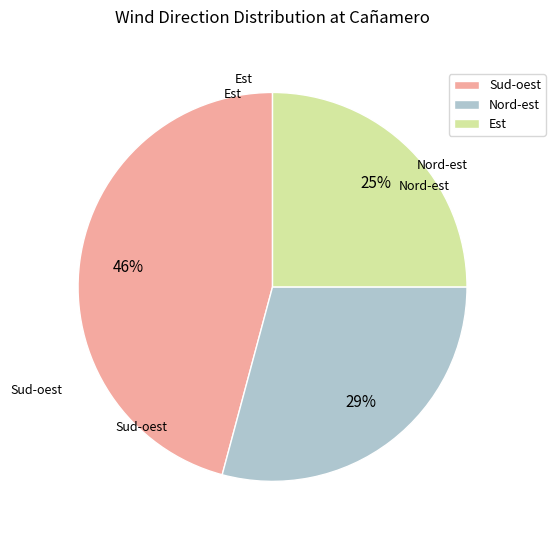

Do Est and Nord-est together represent more than half of the pie?

Yes